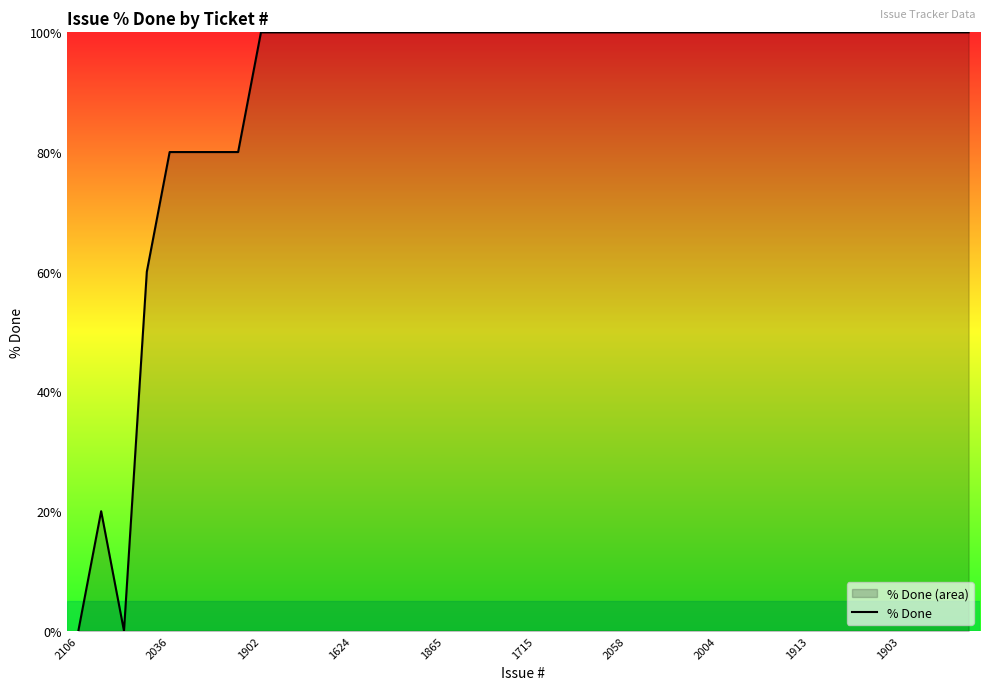

Which category has the lowest value across all series?

2106